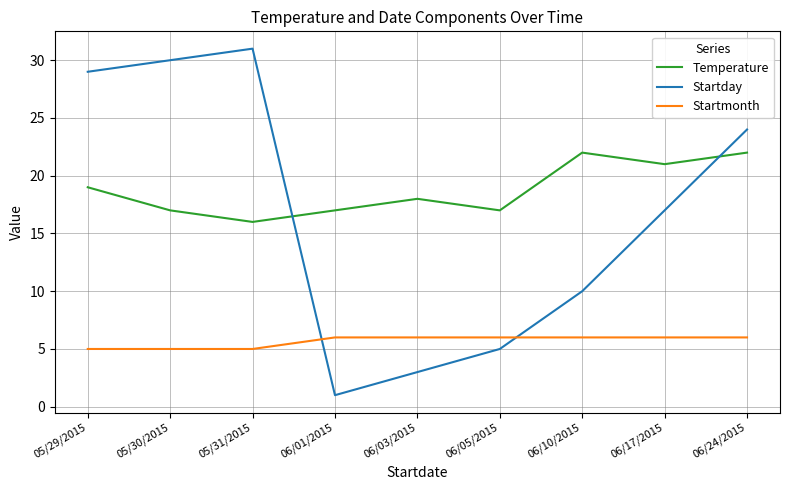

What is the total value across all series at 06/05/2015?

28